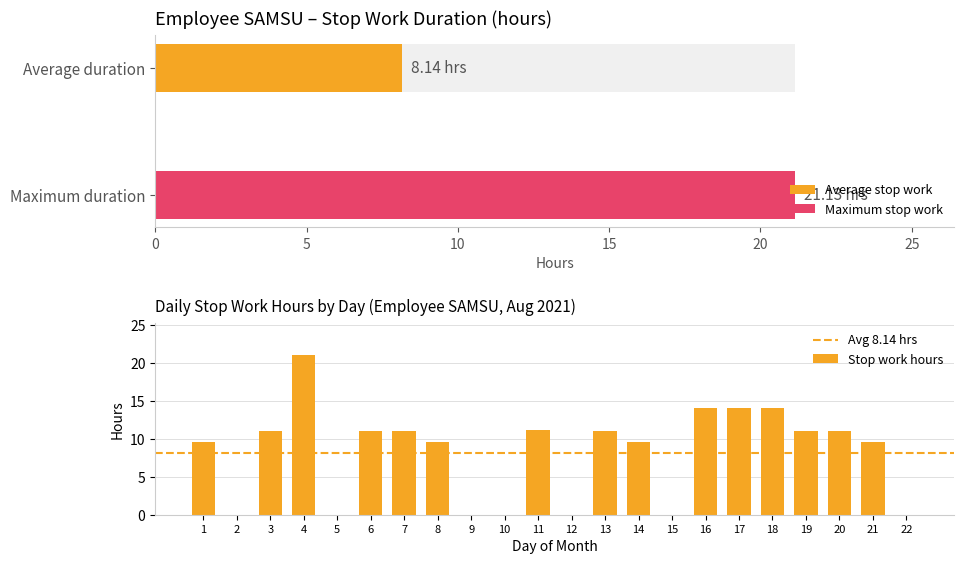

Is it true that the value at 17 is 14.0?

True